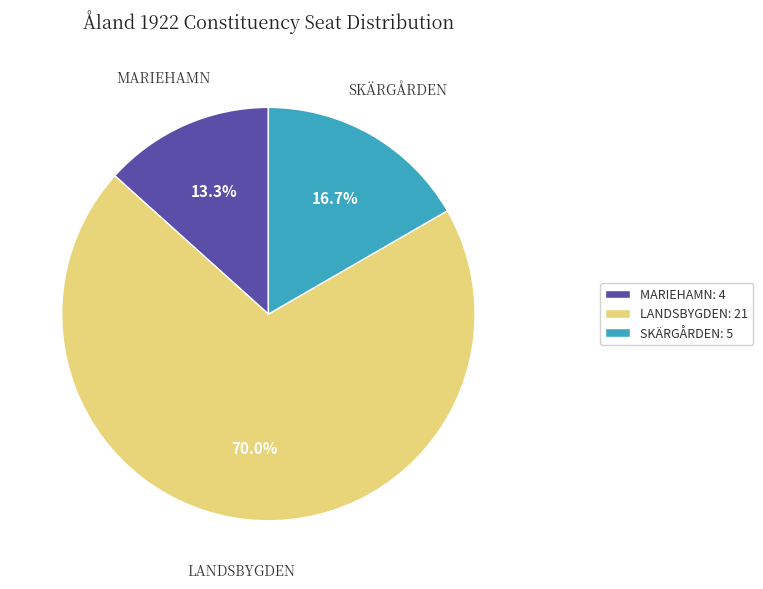

What percentage is NOT represented by MARIEHAMN: 4?

86.7%